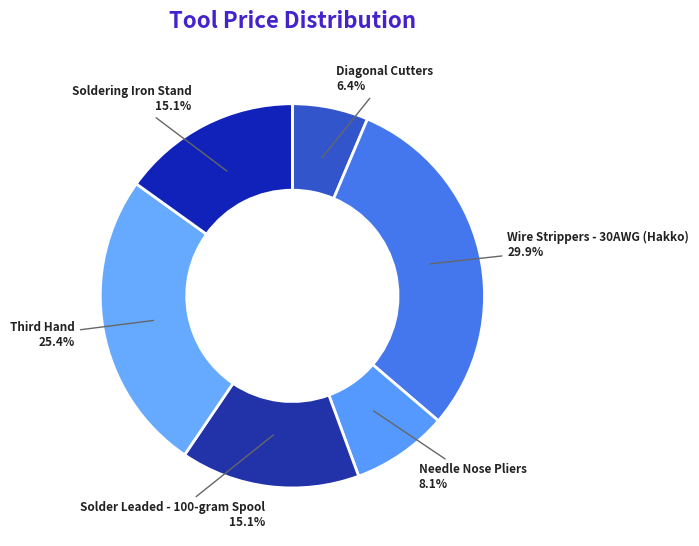

What is the ratio of the value at Diagonal Cutters to the value at Wire Strippers - 30AWG (Hakko)?

0.2